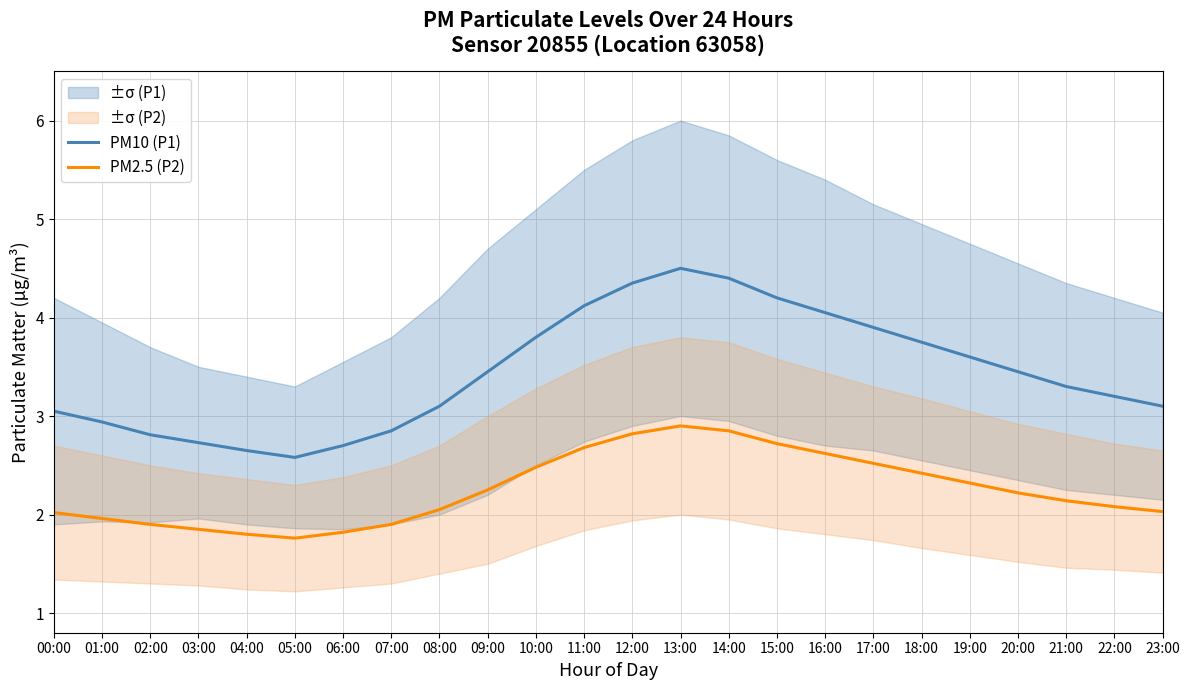

What is the minimum value for PM10 (P1)?

2.6